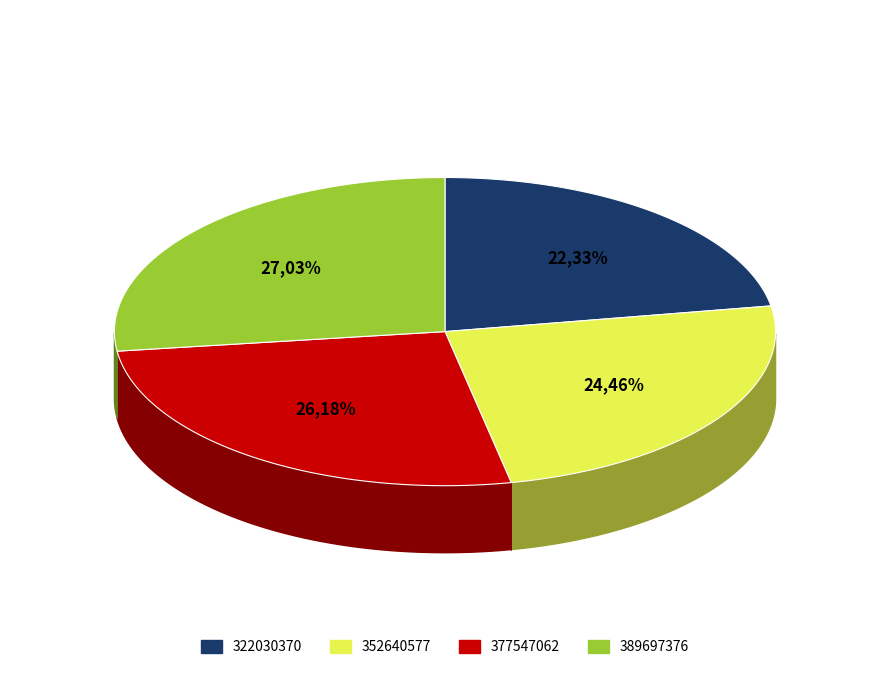

Which category has the smallest portion of the pie?

322030370